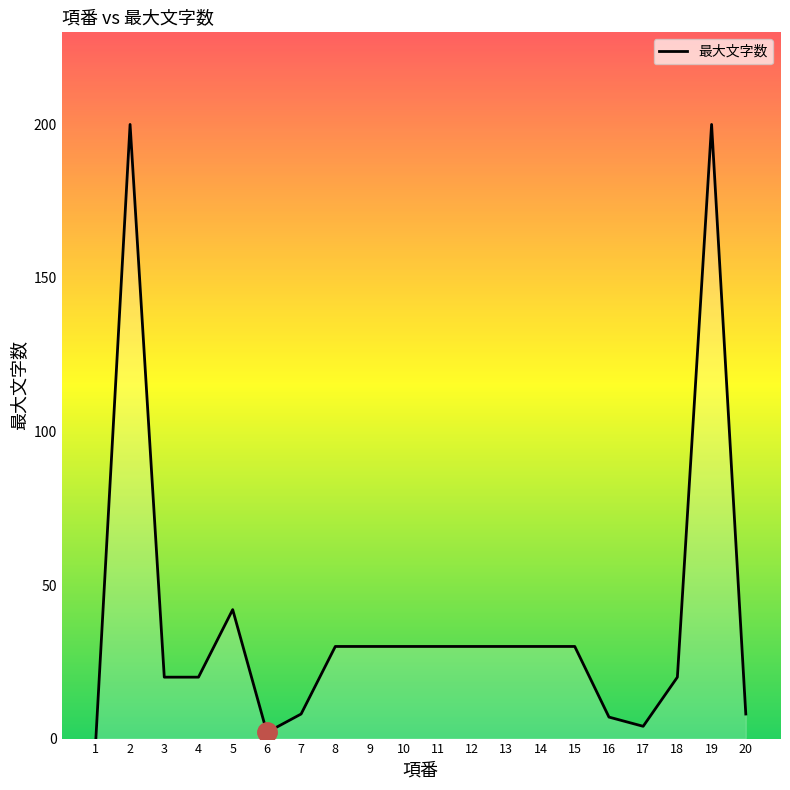

What is the sum of the values at 10 and 5?

72